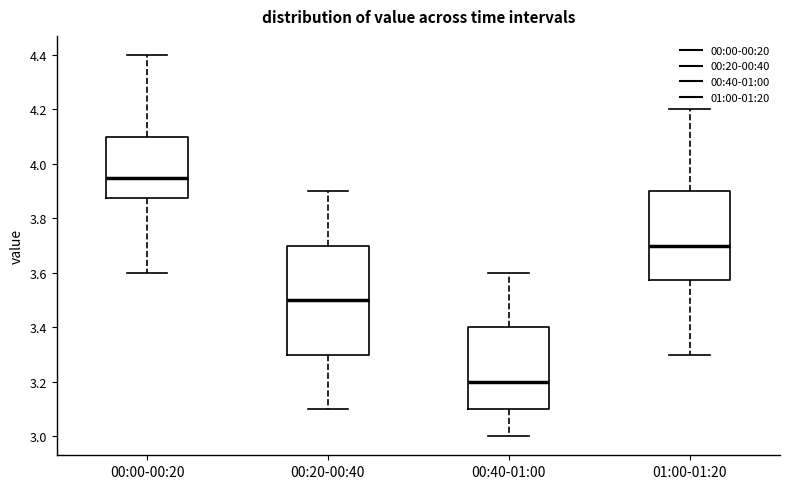

Where is the lower edge of the box for 01:00-01:20 on the y-axis? The values are not printed on the chart, so give them approximately, as read against the axis.

3.58